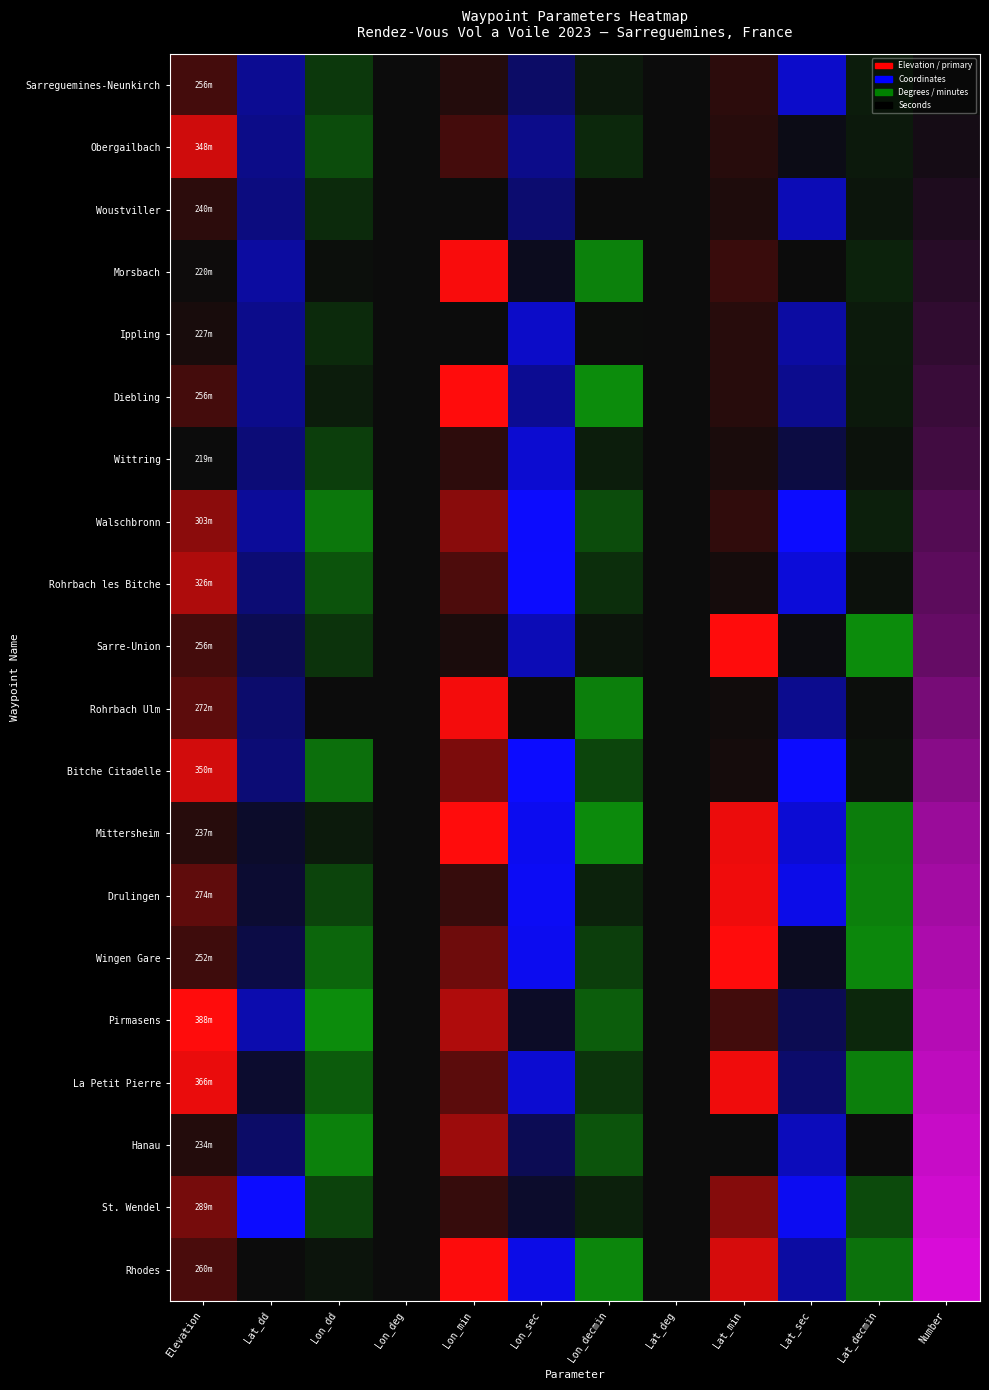

Reading right to left, list all the values displayed in this chart.

Sarreguemines-Neunkirch: 1.0	7.7	42.0	7.0	49.0	6.3	20.0	6.0	7.0	7.1	49.1	256.0
Obergailbach: 2.0	6.1	6.0	6.0	49.0	13.5	28.0	13.0	7.0	7.2	49.1	348.0
Woustviller: 3.0	4.6	38.0	4.0	49.0	1.4	22.0	1.0	7.0	7.0	49.1	240.0
Morsbach: 4.0	10.1	4.0	10.0	49.0	52.1	4.0	52.0	6.0	6.9	49.2	220.0
Ippling: 5.0	6.6	34.0	6.0	49.0	1.7	42.0	1.0	7.0	7.0	49.1	227.0
Diebling: 6.0	6.5	30.0	6.0	49.0	56.5	30.0	56.0	6.0	6.9	49.1	256.0
Wittring: 7.0	3.2	15.0	3.0	49.0	8.7	44.0	8.0	7.0	7.1	49.1	219.0
Walschbronn: 9.0	8.9	53.0	8.0	49.0	28.9	54.0	28.0	7.0	7.5	49.1	303.0
Rohrbach les Bitche: 10.0	2.8	45.0	2.0	49.0	15.9	55.0	15.0	7.0	7.3	49.0	326.0
Sarre-Union: 11.0	57.1	5.0	57.0	48.0	4.6	38.0	4.0	7.0	7.1	49.0	256.0
Rohrbach Ulm: 13.0	1.5	30.0	1.0	49.0	51.0	0.0	51.0	6.0	6.8	49.0	272.0
Bitche Citadelle: 15.0	2.9	55.0	2.0	49.0	25.9	57.0	25.0	7.0	7.4	49.0	350.0
Mittersheim: 17.0	50.7	44.0	50.0	48.0	55.9	51.0	55.0	6.0	6.9	48.8	237.0
Drulingen: 18.0	51.8	48.0	51.0	48.0	10.9	52.0	10.0	7.0	7.2	48.9	274.0
Wingen Gare: 19.0	55.1	8.0	55.0	48.0	22.9	51.0	22.0	7.0	7.4	48.9	252.0
Pirmasens: 20.0	12.3	18.0	12.0	49.0	36.1	6.0	36.0	7.0	7.6	49.2	388.0
La Petit Pierre: 21.0	51.4	23.0	51.0	48.0	18.7	44.0	18.0	7.0	7.3	48.9	366.0
Hanau: 22.0	0.7	39.0	0.0	49.0	32.3	16.0	32.0	7.0	7.5	49.0	234.0
St. Wendel: 23.0	27.8	50.0	27.0	49.0	10.1	7.0	10.0	7.0	7.2	49.5	289.0
Rhodes: 24.0	45.6	34.0	45.0	48.0	53.8	49.0	53.0	6.0	6.9	48.8	260.0